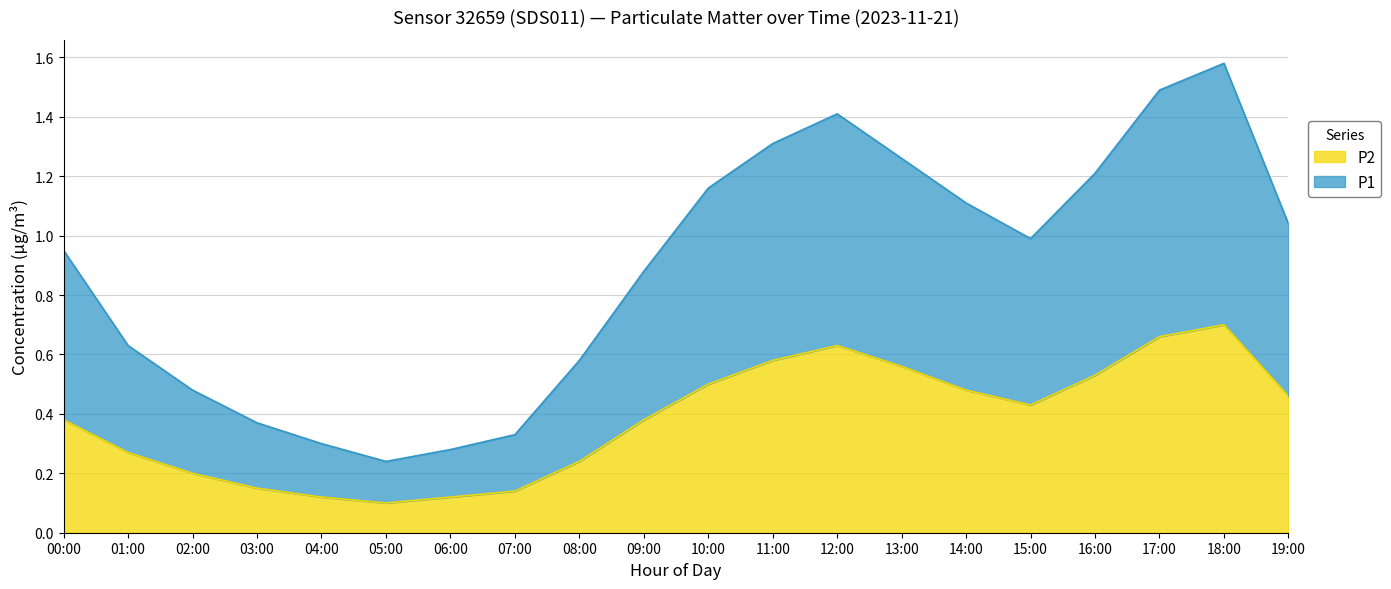

Count the number of categories in the chart.

20